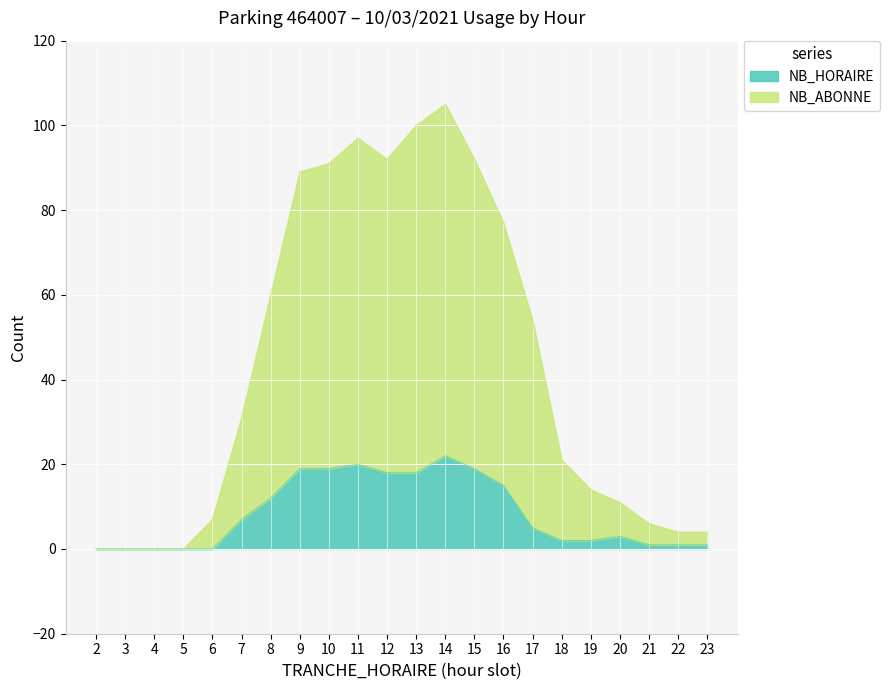

What is the average value of the NB_HORAIRE series?

8